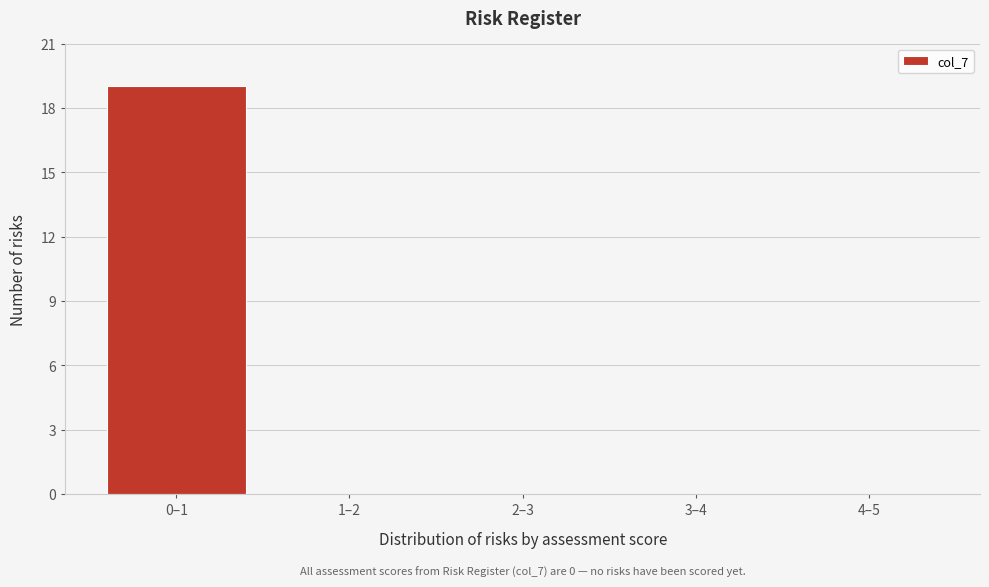

Reading left to right, what are all the values shown in this chart?

0–1=19	1–2=0	2–3=0	3–4=0	4–5=0